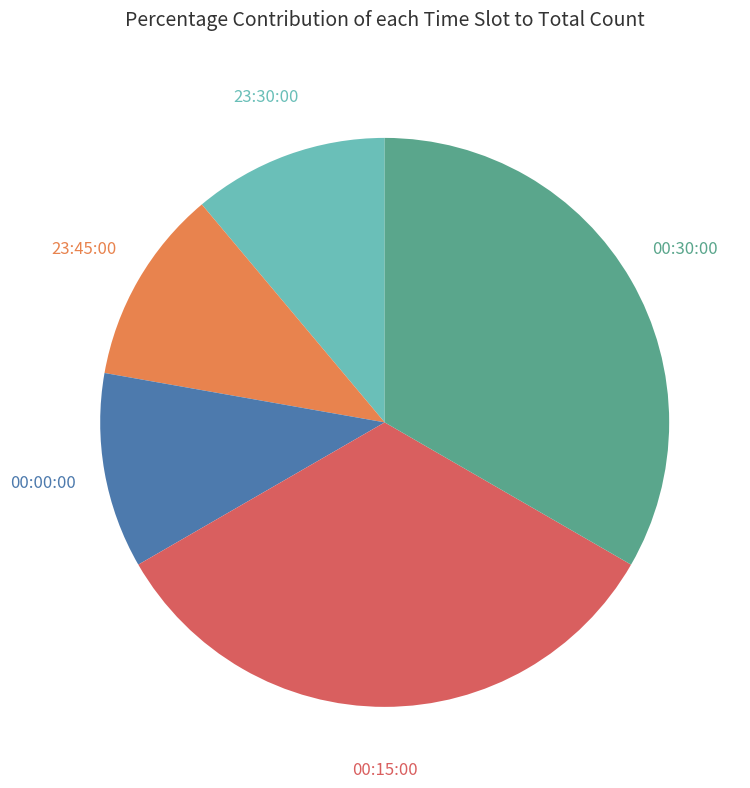

Approximately how many times larger is the value at 23:30:00 compared to 23:45:00?

1.0